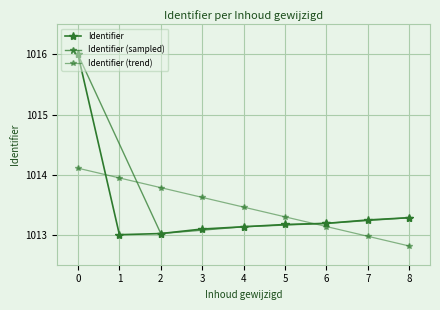

Reading right to left, list all the values displayed in this chart.

1013.3	1013.2	1013.2	1013.2	1013.1	1013.1	1013.0	1013.0	1016.0